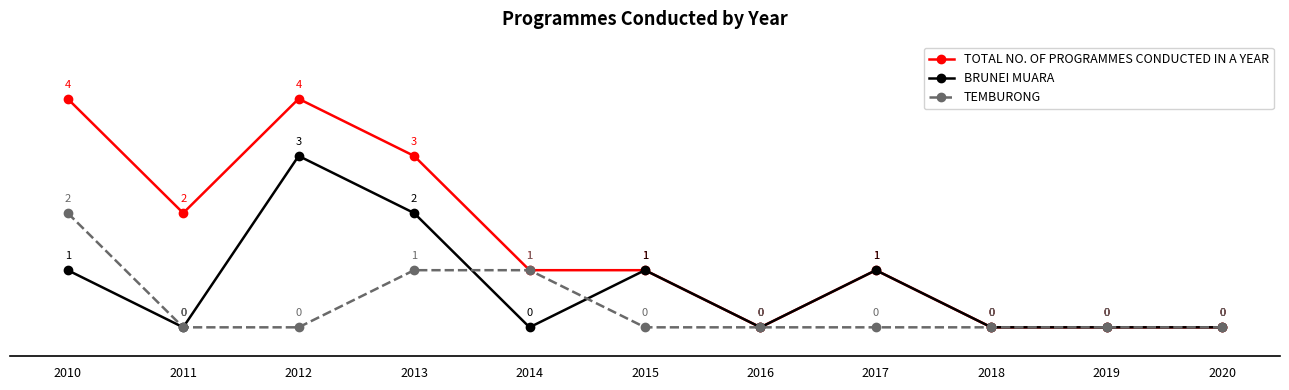

The TOTAL NO. OF PROGRAMMES CONDUCTED IN A YEAR series shows 2 at 2010. True or false?

False